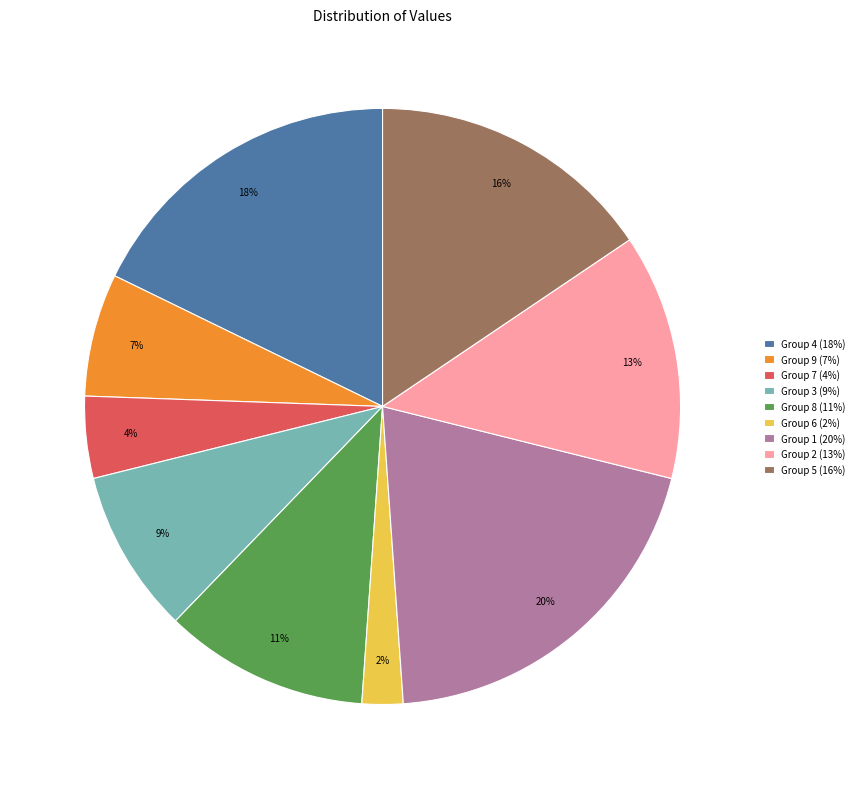

Is there a majority slice in this chart?

No